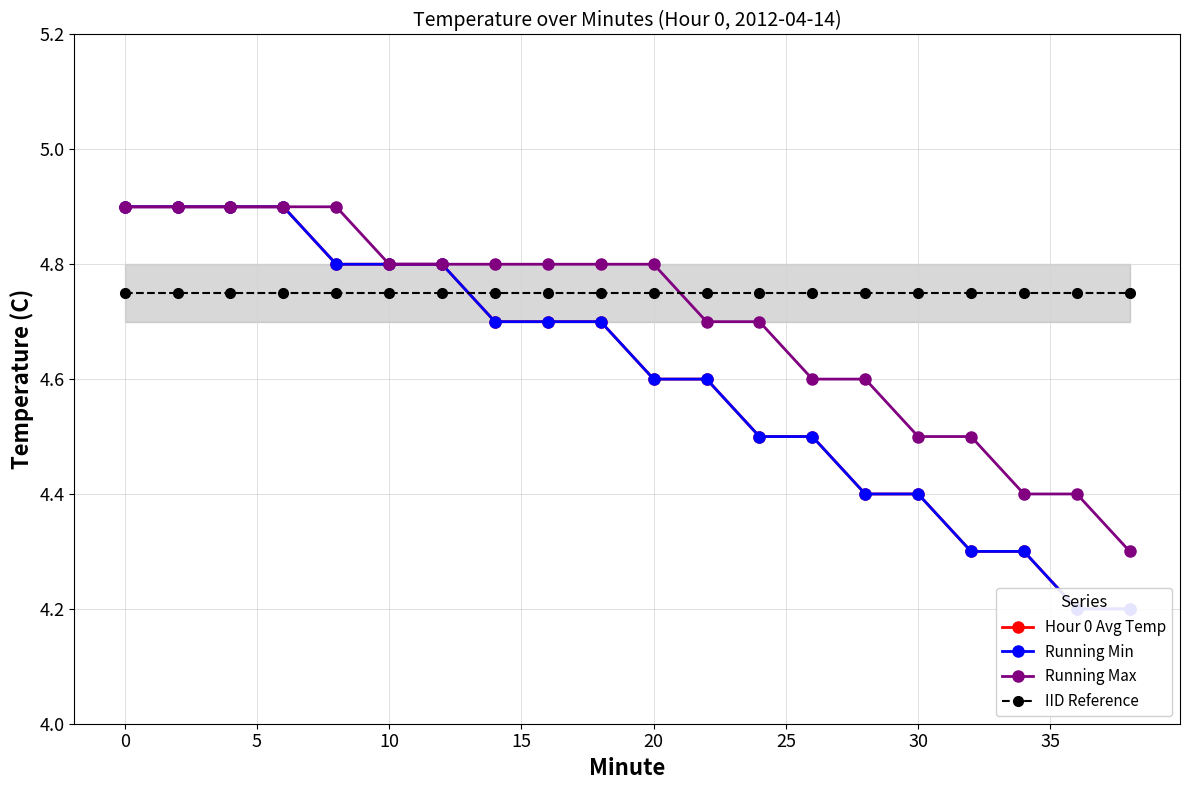

How many intersections are there between Running Max and IID Reference?

1